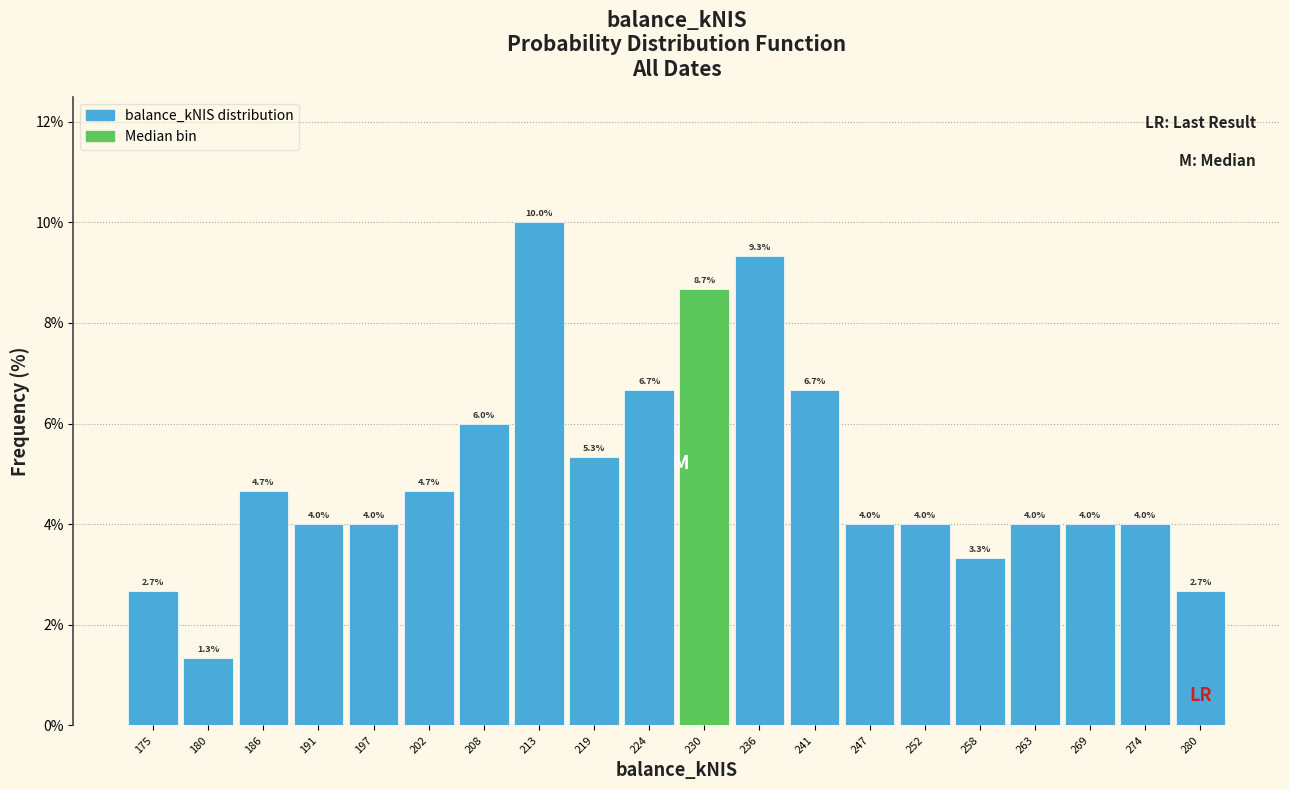

What is the height of the bar covering 222 to 228 on the x-axis? The bar edges are not printed on the chart, so give them approximately, as read against the axis.

6.7